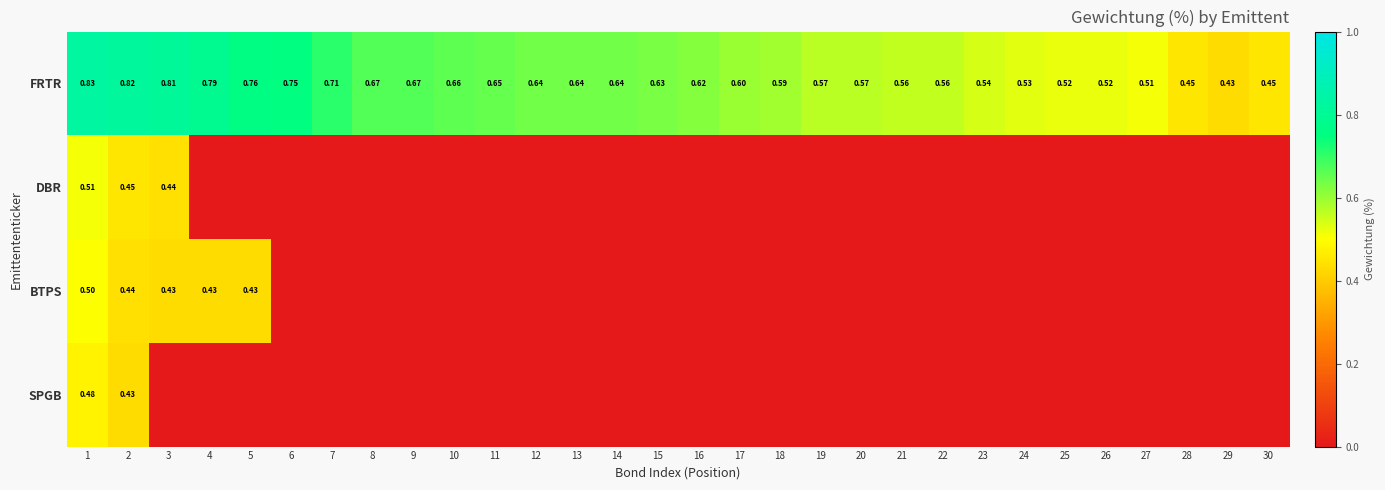

At 2, list the series in order from smallest to largest.

SPGB, BTPS, DBR, FRTR